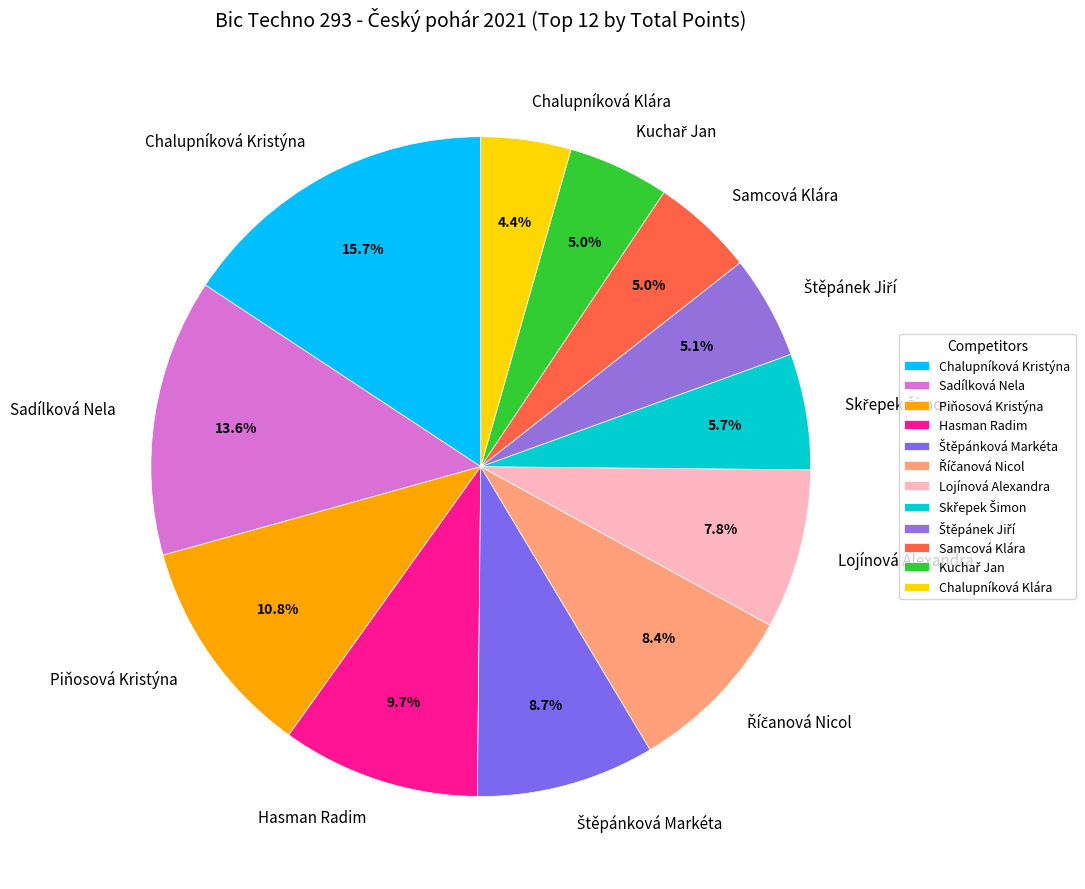

To the nearest percent, what is the difference between the largest and smallest slice percentages?

11%